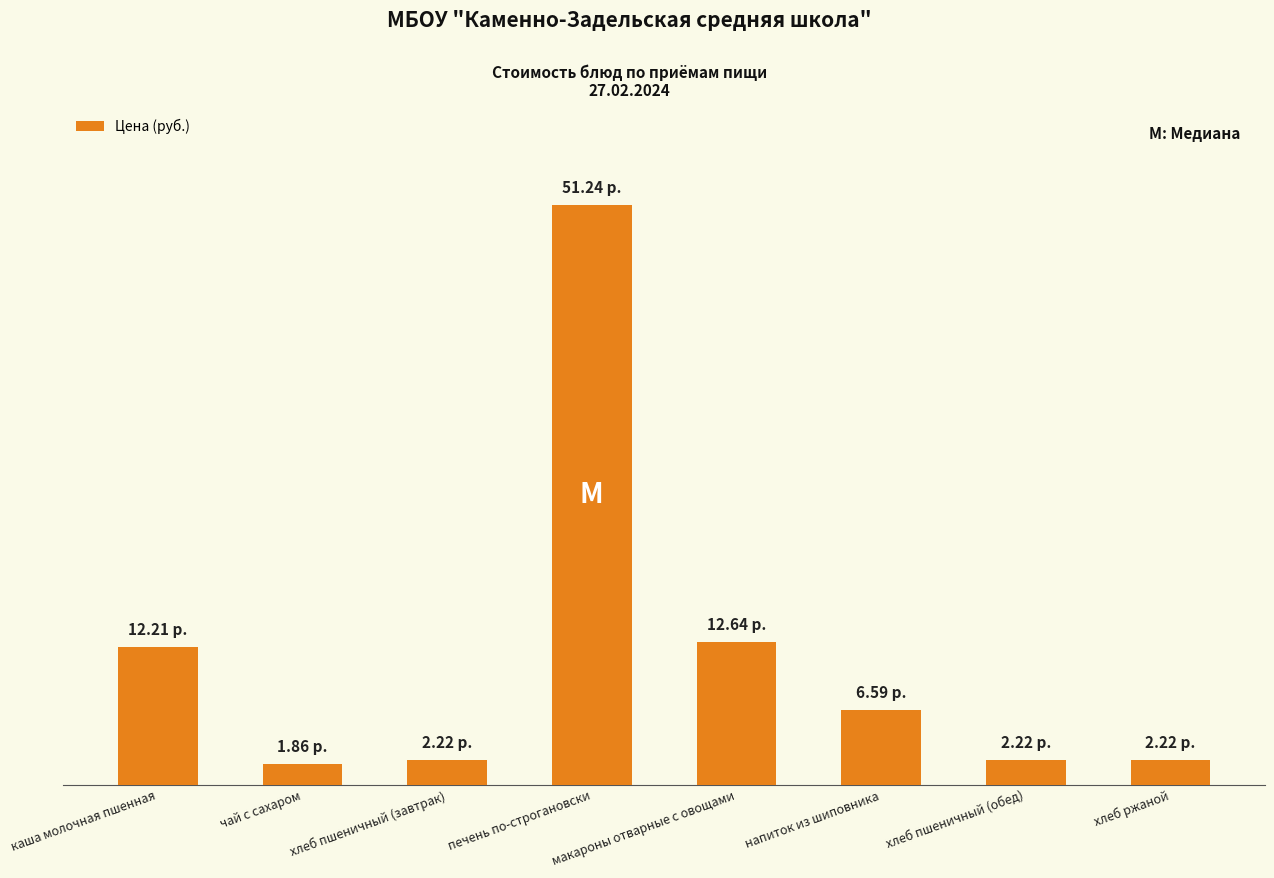

What is the minimum value shown in the chart?

1.9